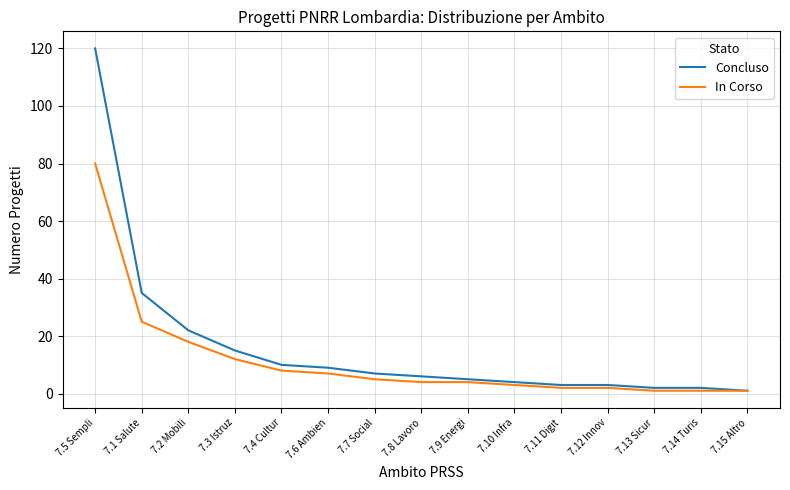

What are all the series names shown in the legend?

Concluso, In Corso